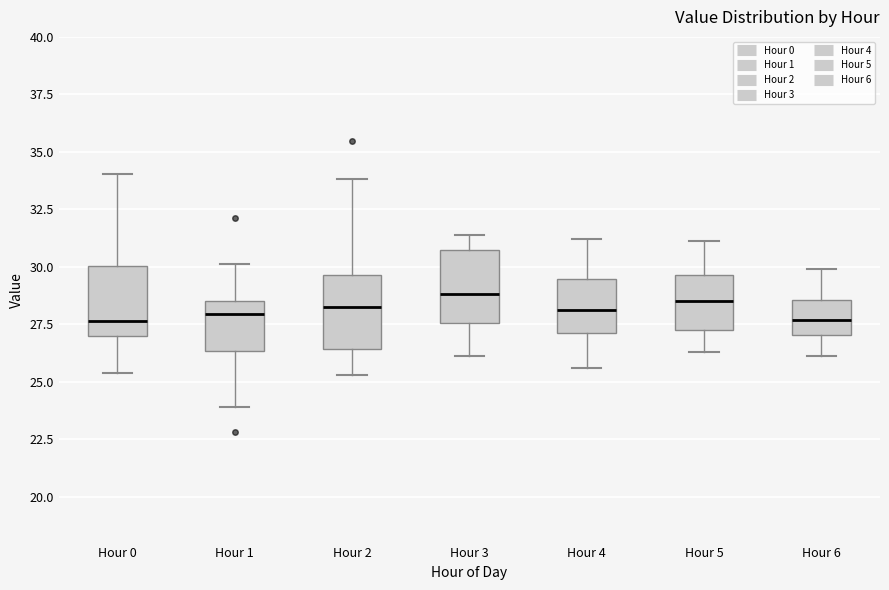

Reading left to right, read every box against the y-axis: the position of its median line, the range the box covers, and the ends of its whiskers. The values are not printed on the chart, so give them approximately, as read against the axis.

Hour 0: median 27.5, box 27.0 to 30.0, whiskers 25.5 to 34.0
Hour 1: median 28.0, box 26.5 to 28.5, whiskers 24.0 to 30.0
Hour 2: median 28.0, box 26.5 to 29.5, whiskers 25.5 to 34.0
Hour 3: median 29.0, box 27.5 to 30.5, whiskers 26.0 to 31.5
Hour 4: median 28.0, box 27.0 to 29.5, whiskers 25.5 to 31.0
Hour 5: median 28.5, box 27.5 to 29.5, whiskers 26.5 to 31.0
Hour 6: median 27.5, box 27.0 to 28.5, whiskers 26.0 to 30.0